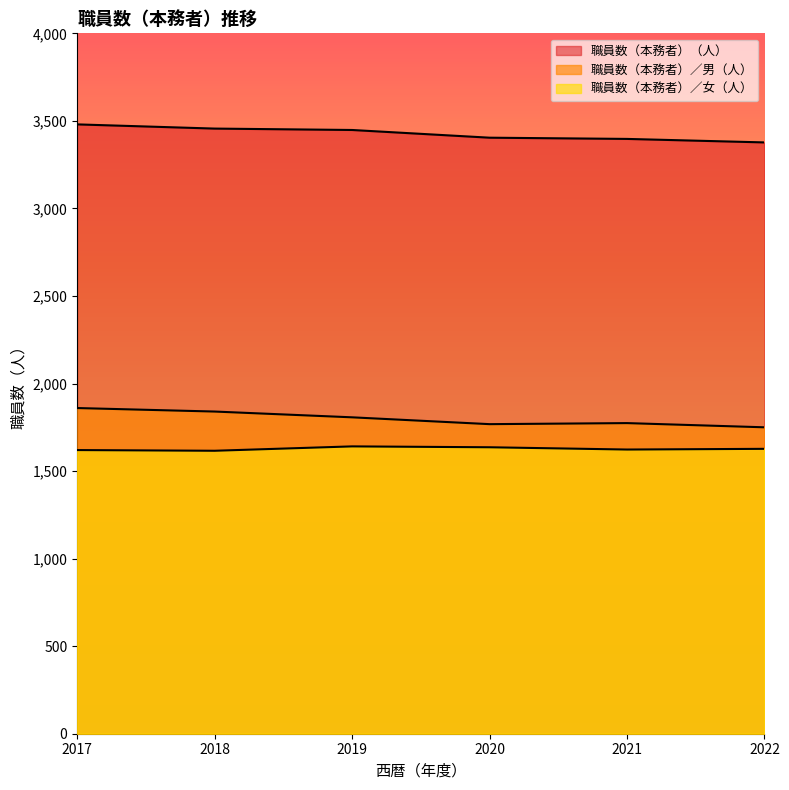

Which has a higher value, 2018 or 2022?

2018